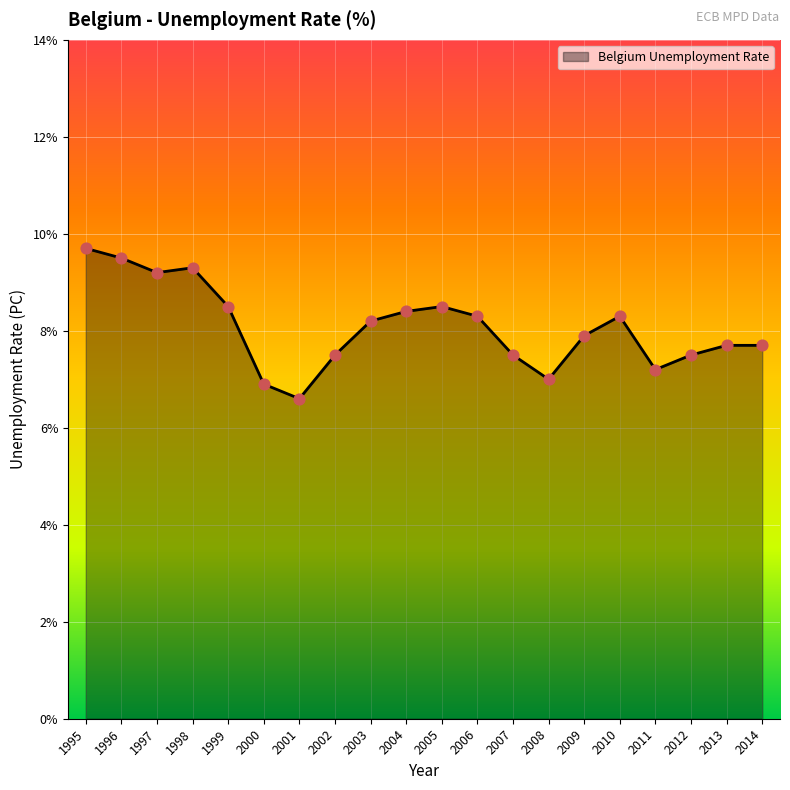

Between 1997 and 2012, which is larger?

1997